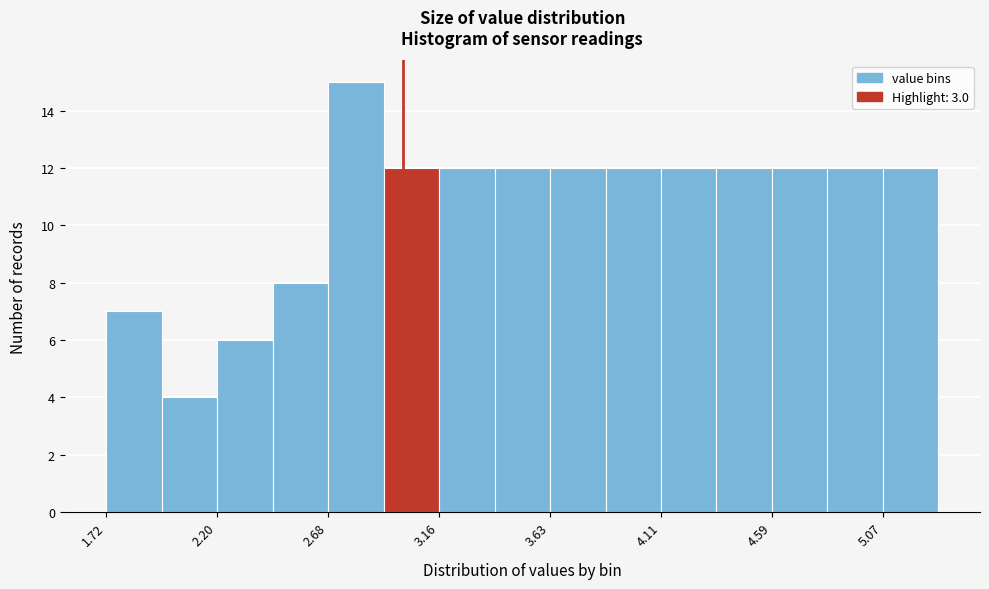

Reading left to right, transcribe this chart: for each bar, give the range it covers on the x-axis and its height. Neither the bar edges nor the heights are printed on the chart, so give them approximately, as read against the axes.

1.70 to 1.95: 7
1.95 to 2.20: 4
2.20 to 2.45: 6
2.45 to 2.70: 8
2.70 to 2.90: 15
2.90 to 3.15: 12
3.15 to 3.40: 12
3.40 to 3.65: 12
3.65 to 3.85: 12
3.85 to 4.10: 12
4.10 to 4.35: 12
4.35 to 4.60: 12
4.60 to 4.85: 12
4.85 to 5.05: 12
5.05 to 5.30: 12